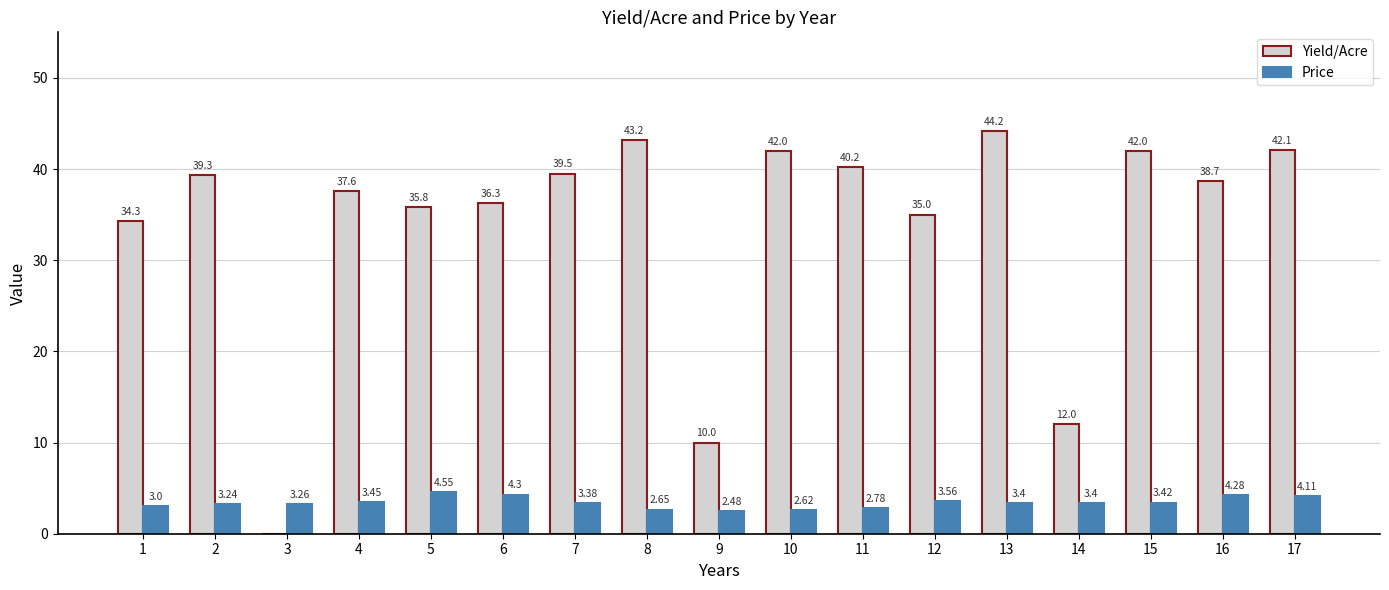

Is it true that Yield/Acre equals 42.0 at 15?

True